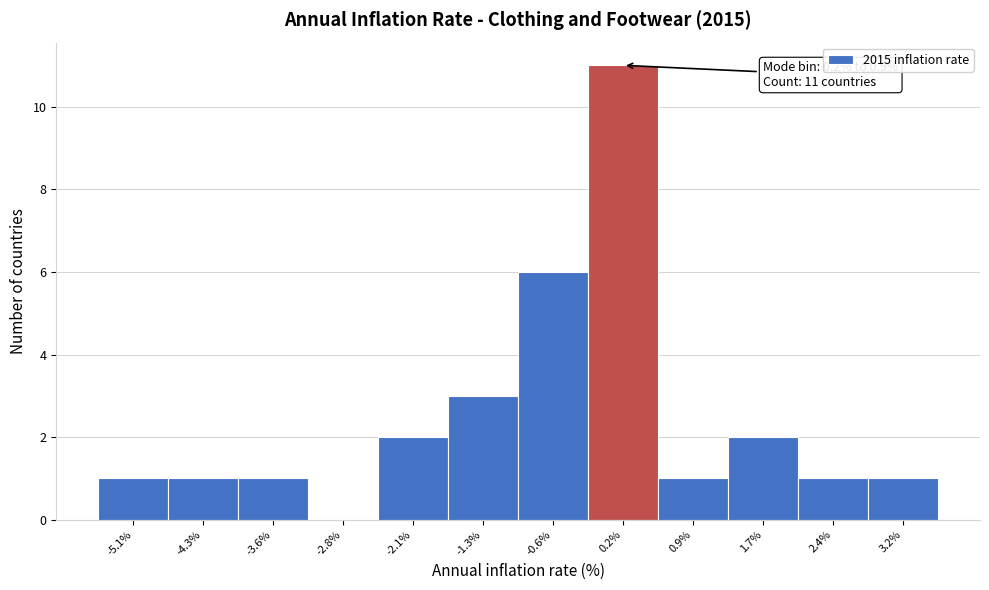

Reading left to right, what are all the values shown in this chart?

-5.1%=1	-4.3%=1	-3.6%=1	-2.8%=0	-2.1%=2	-1.3%=3	-0.6%=6	0.2%=11	0.9%=1	1.7%=2	2.4%=1	3.2%=1